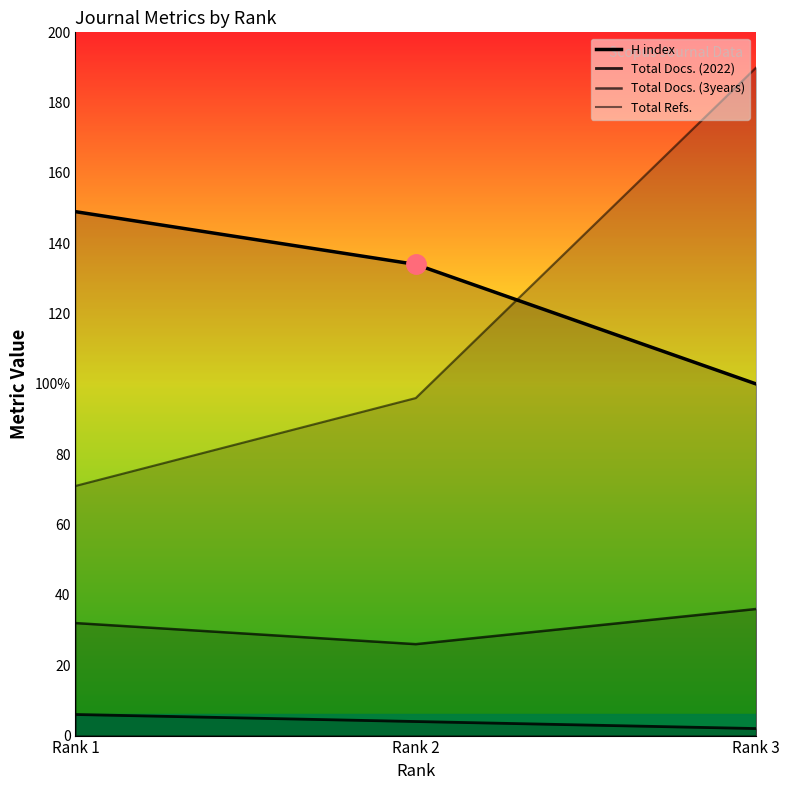

Read the Total Docs. (2022) value at Rank 2.

4